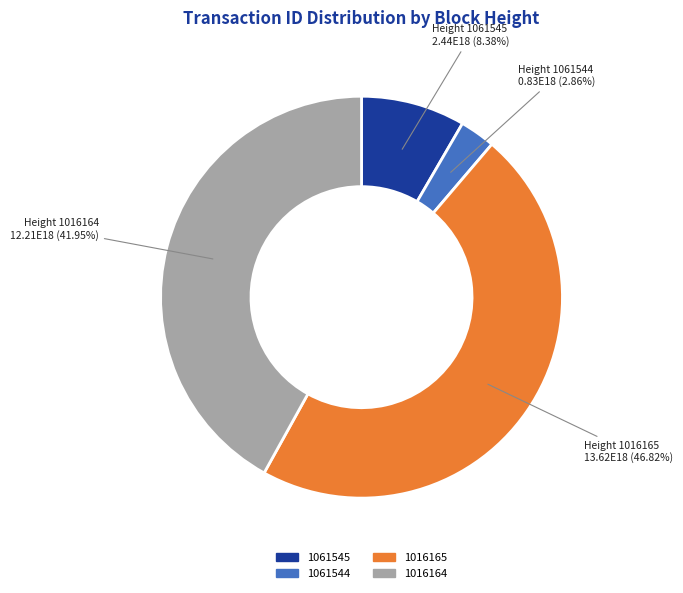

What is the largest slice in the pie chart?

1016165